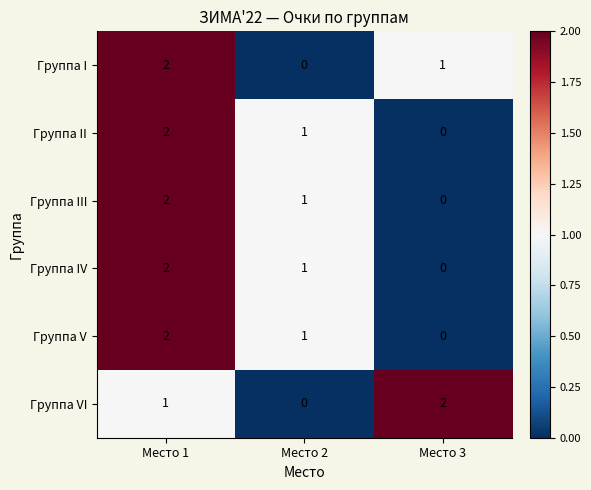

The Группа II series shows 1 at Место 2. True or false?

True